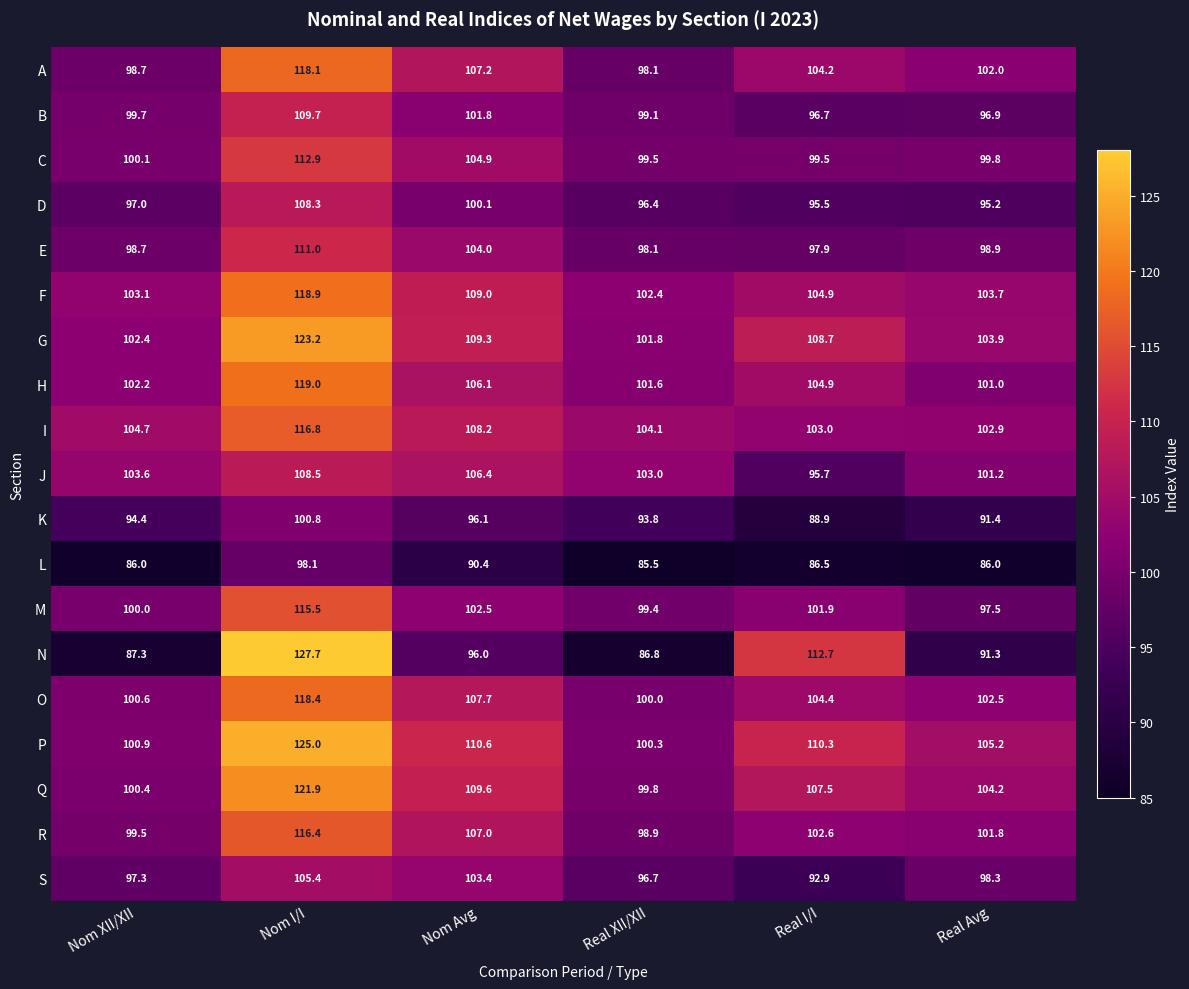

What is the average value of the O series?

105.6